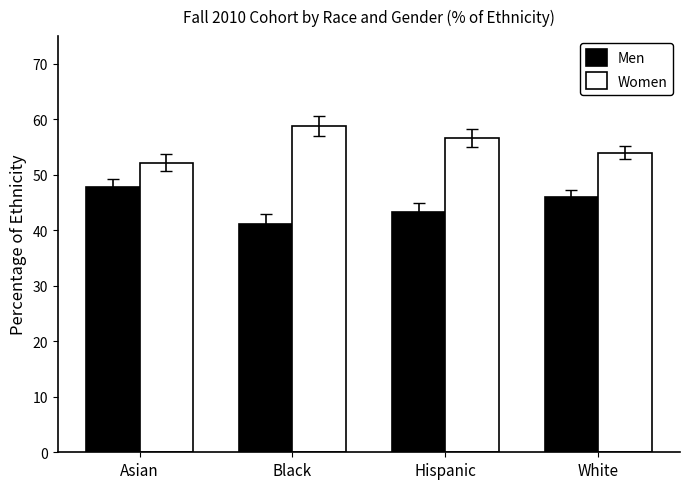

Does the chart contain any negative values?

No